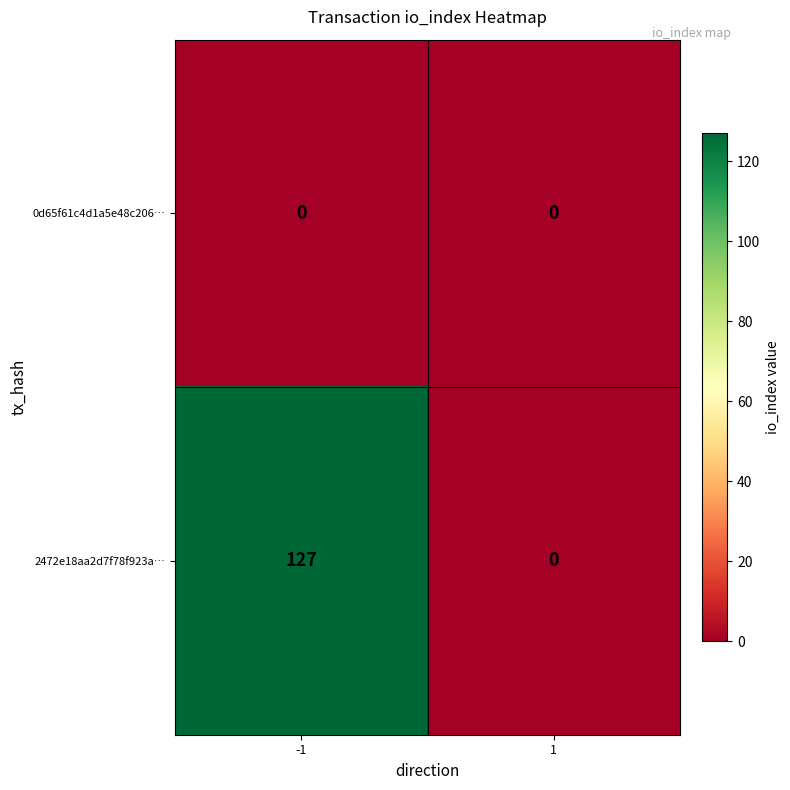

The 2472e18aa2d7f78f923a… series shows -50 at 1. True or false?

False